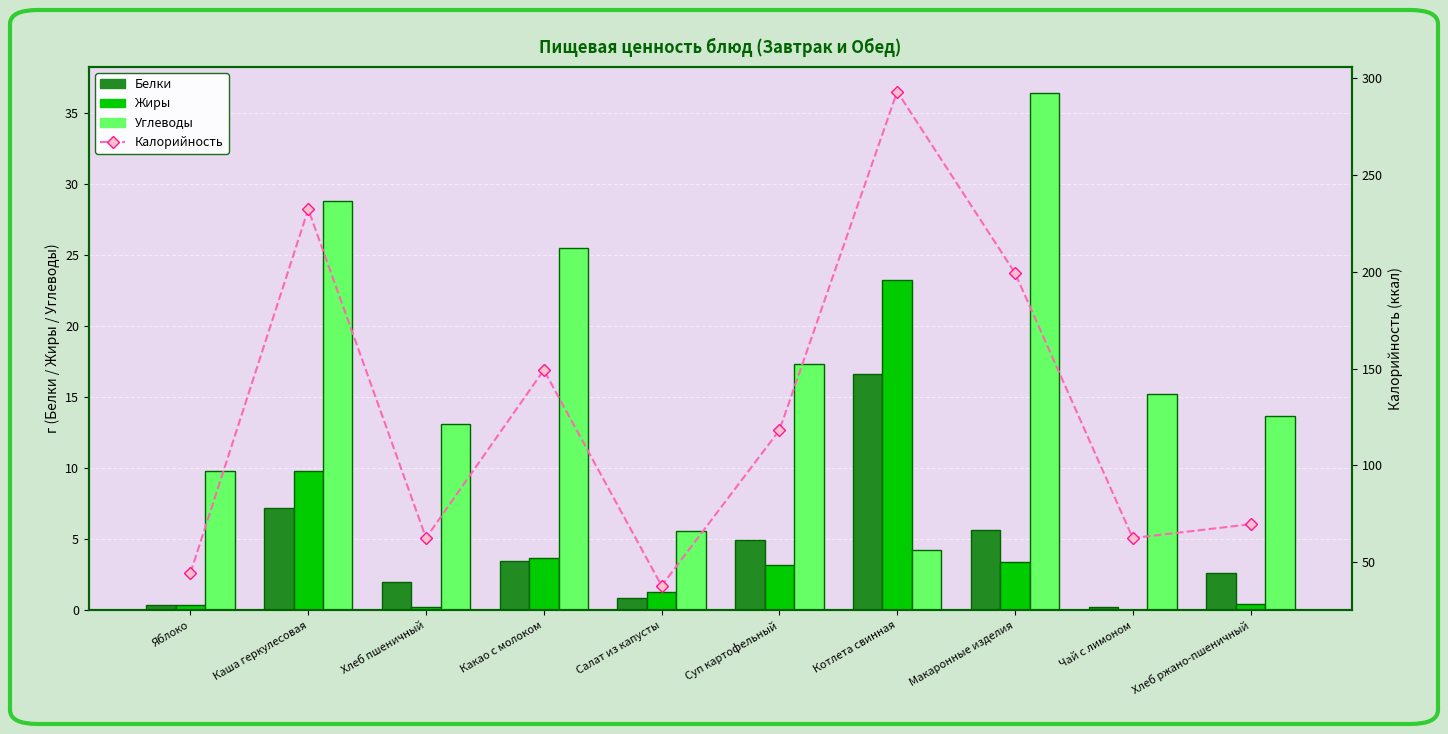

Is the value of Белки at Яблоко greater than the value of Калорийность at Салат из капусты?

No